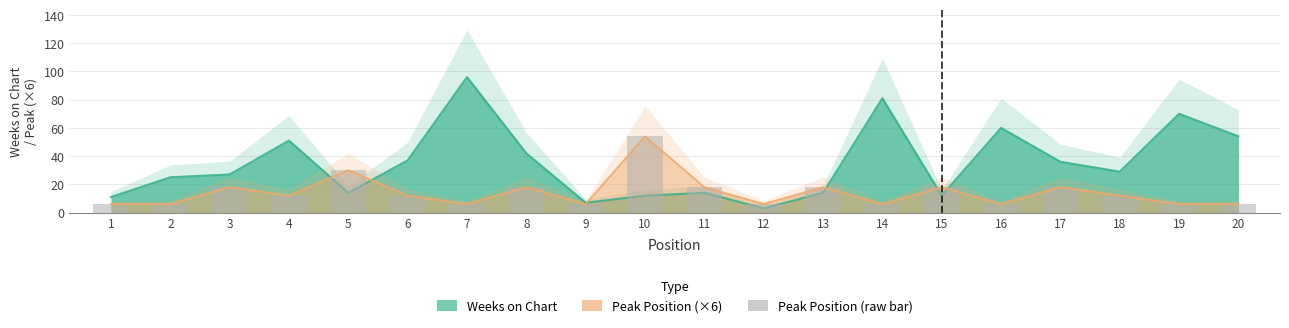

What is the value of the Peak Position bar at the 19th from the left?

6